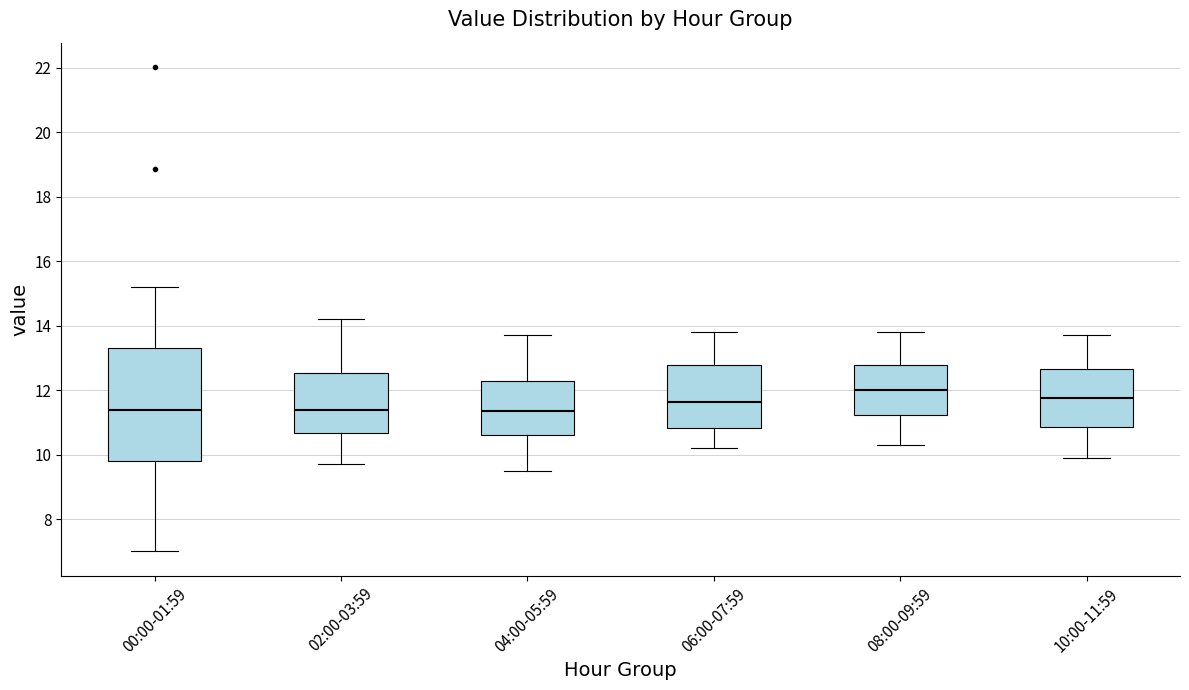

Comparing the boxes themselves (not the whiskers), which one is the tallest?

00:00-01:59